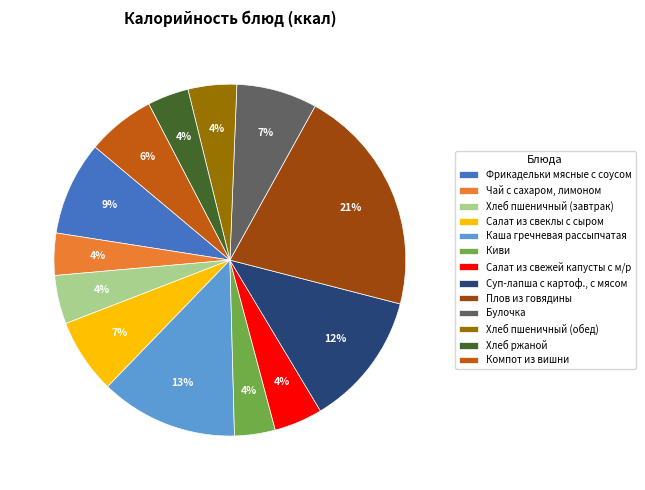

The Хлеб пшеничный (обед) slice represents 4% of the pie. True or false?

True